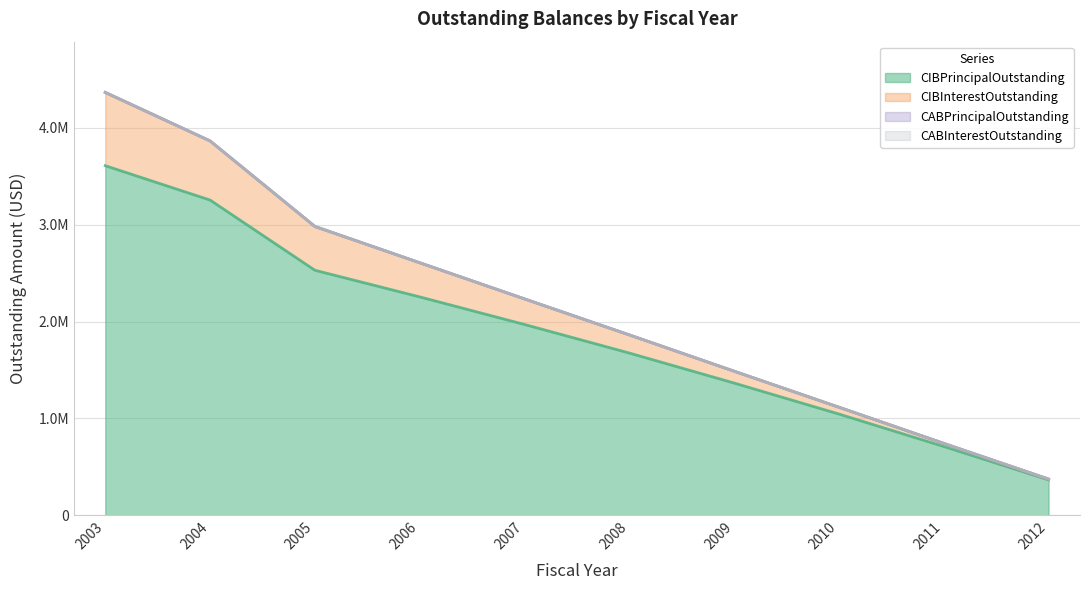

How many lines are shown in the chart?

2